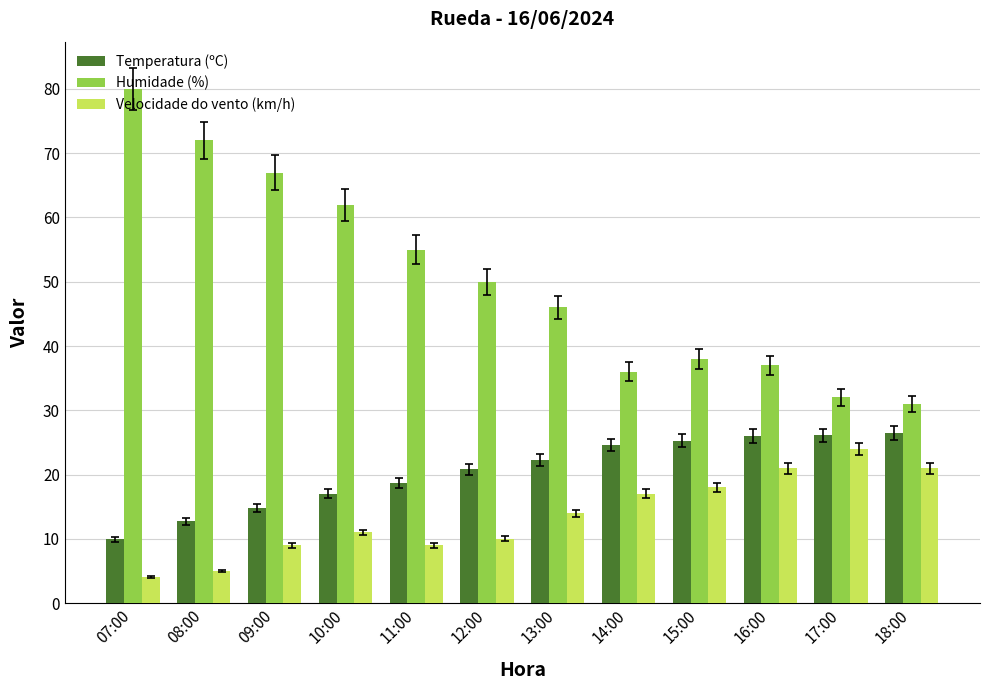

What is the total value across all series at 11:00?

82.7